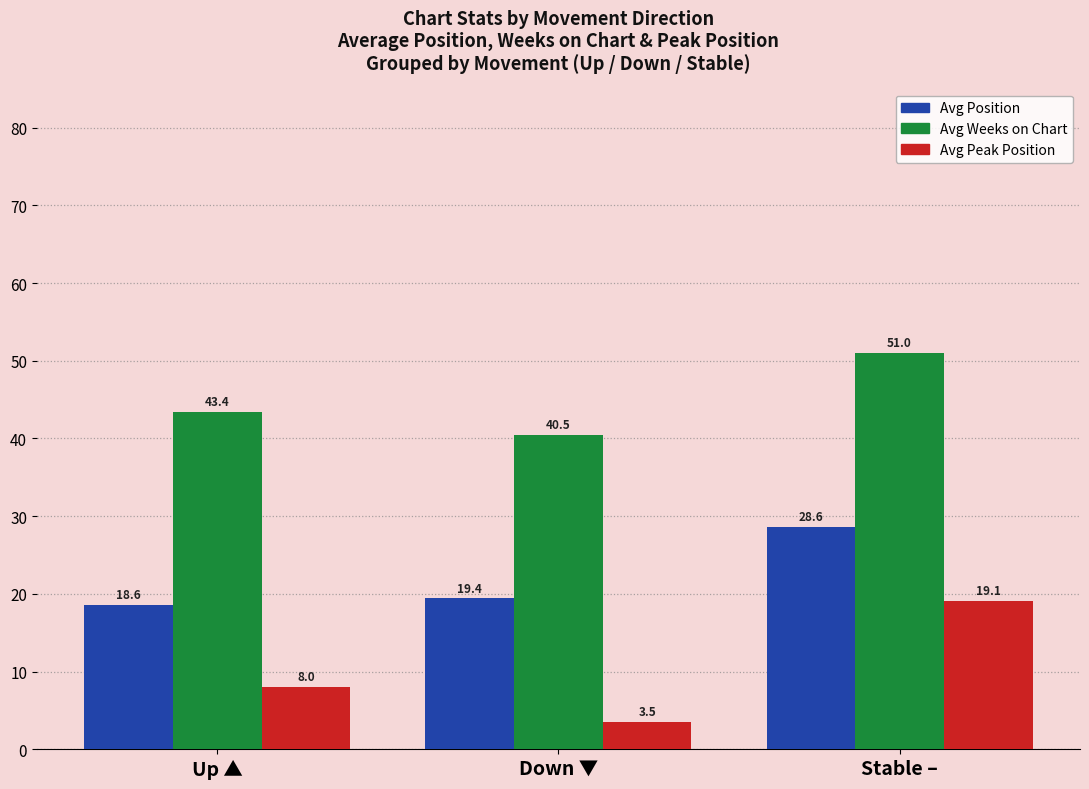

Which series changed the most between Down ▼ and Stable –?

Avg Peak Position